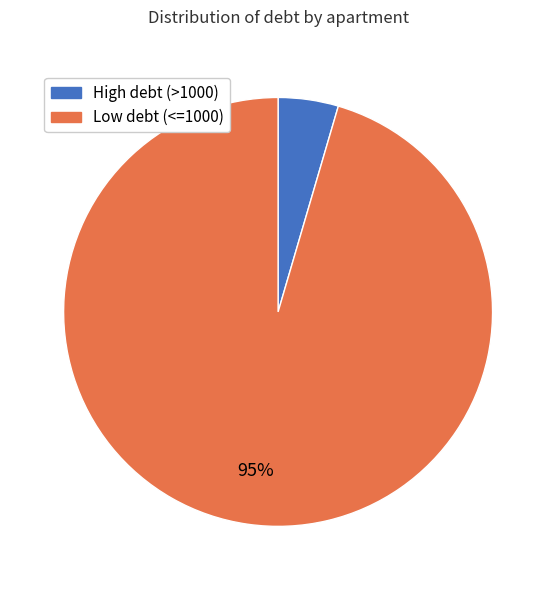

Is there a majority slice in this chart?

Yes